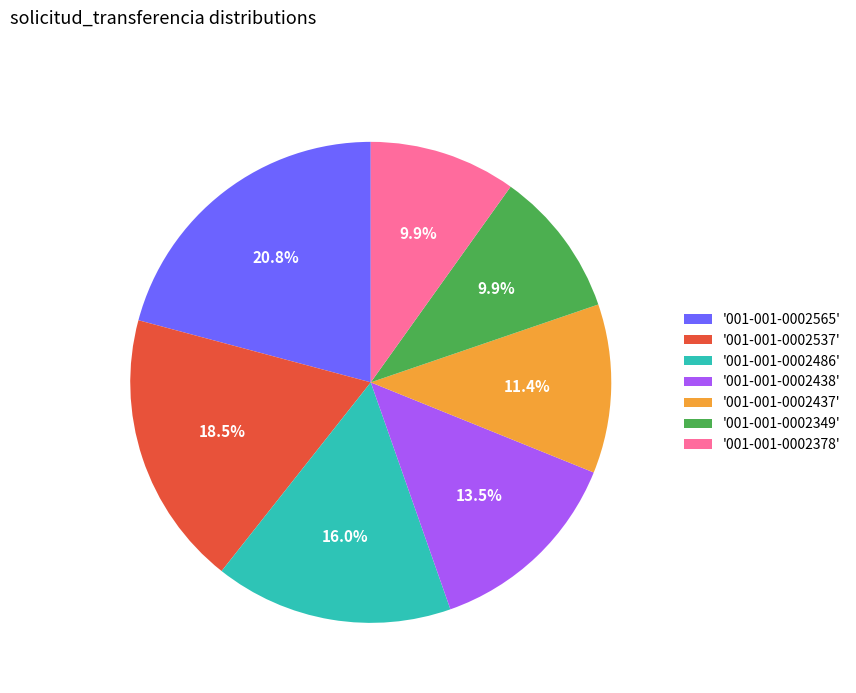

Combined, do '001-001-0002378' and '001-001-0002486' account for over 50%?

No